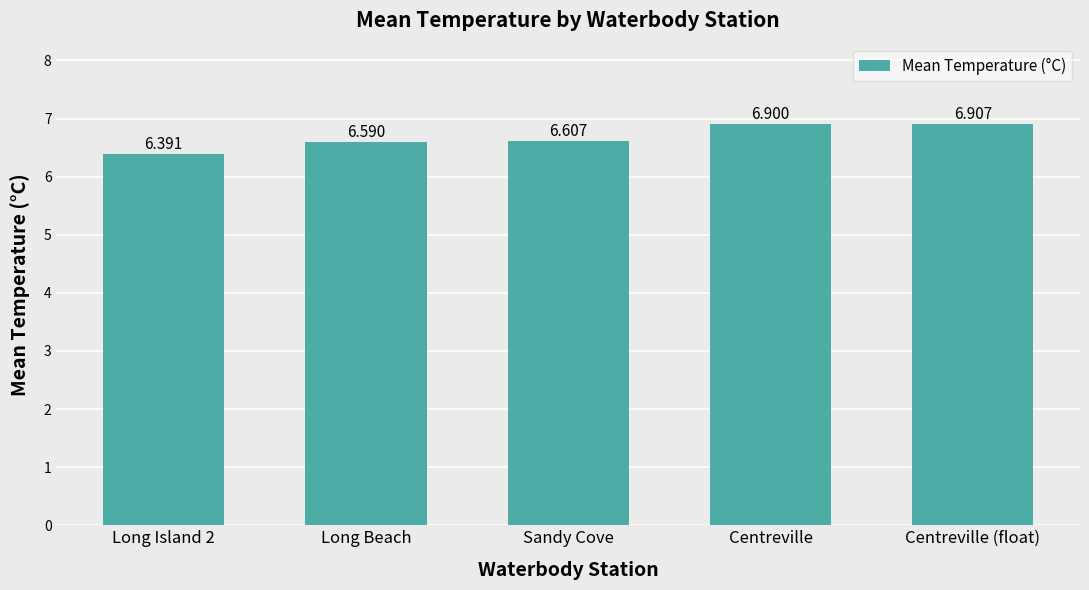

What is the sum of all values?

33.4